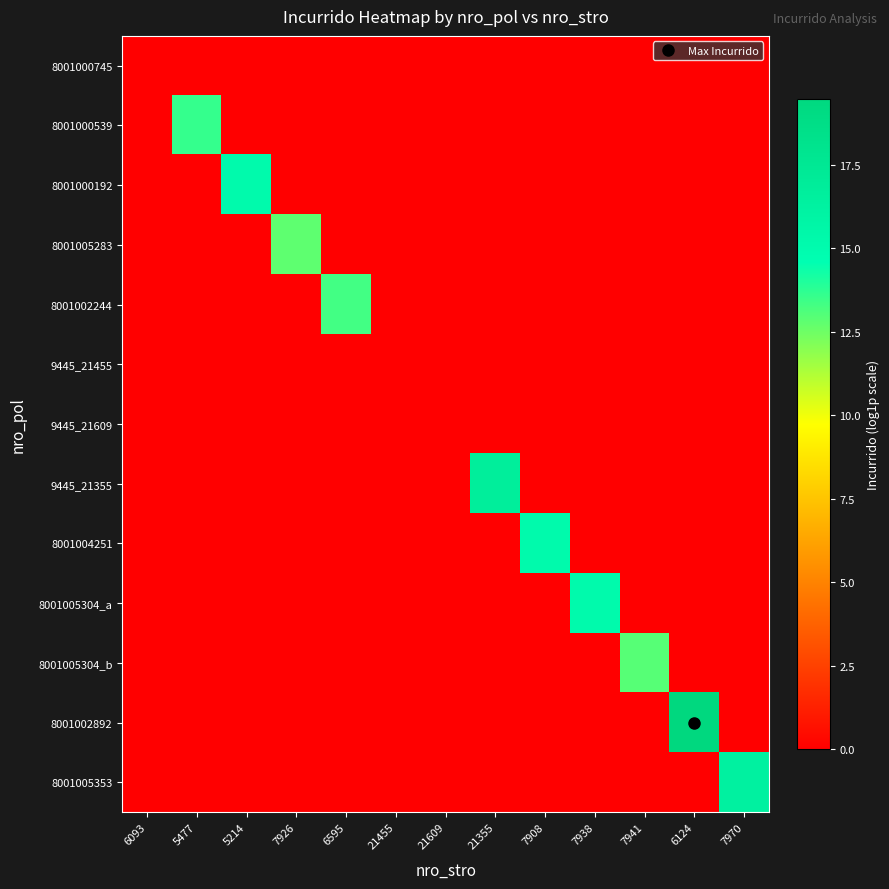

Rank the series at 7970 from highest to lowest value.

8001005353, 8001000745, 8001000539, 8001000192, 8001005283, 8001002244, 9445_21455, 9445_21609, 9445_21355, 8001004251, 8001005304_a, 8001005304_b, 8001002892